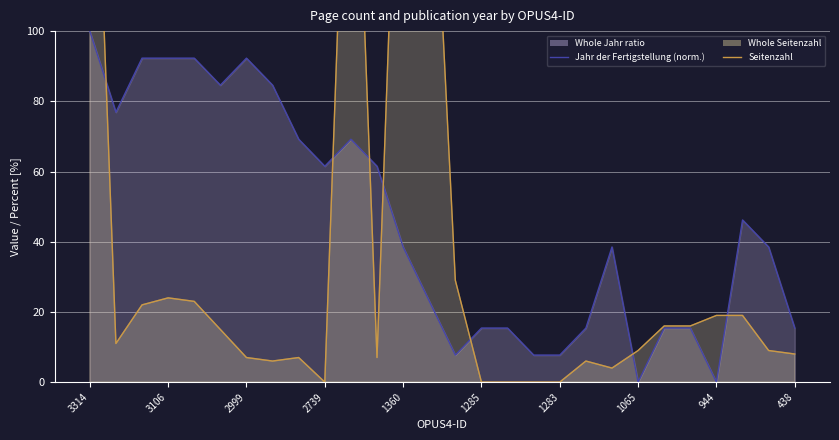

How many data points in Jahr der Fertigstellung (normalized) are less than 38?

12